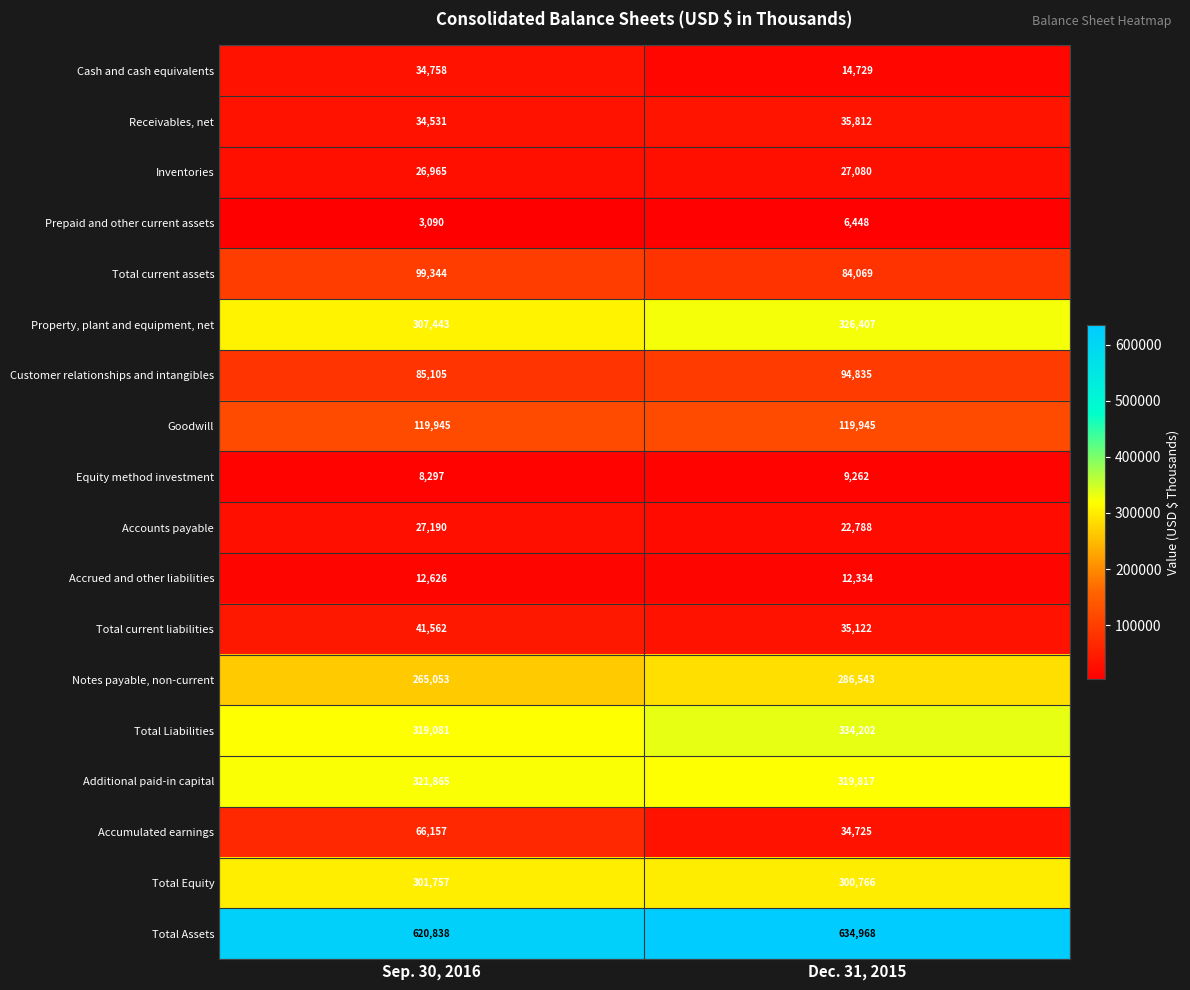

What is the lowest value of the Accrued and other liabilities series?

12334